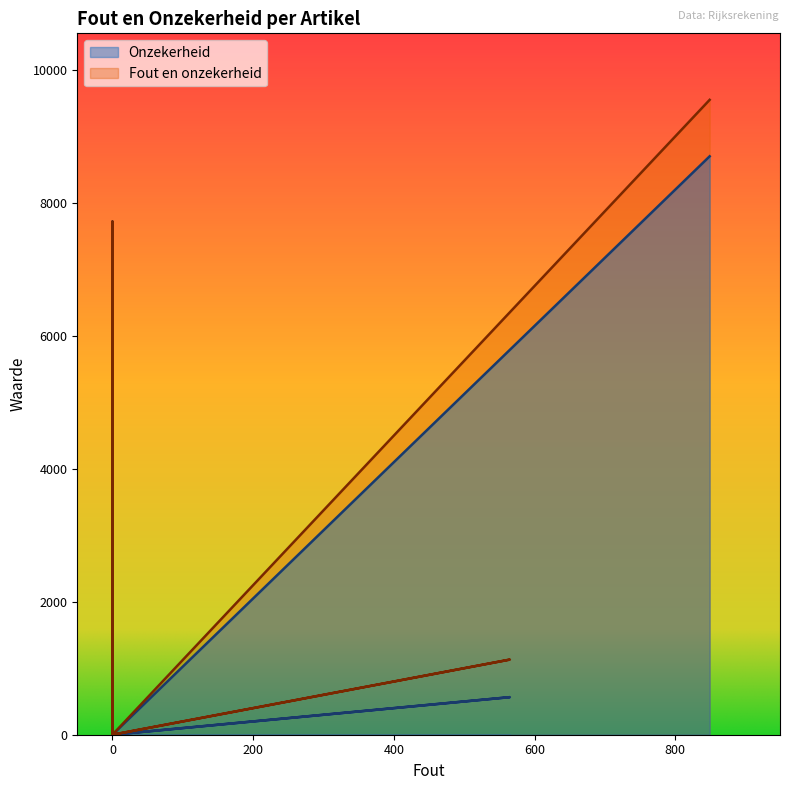

How many positive values does the Onzekerheid series have?

5